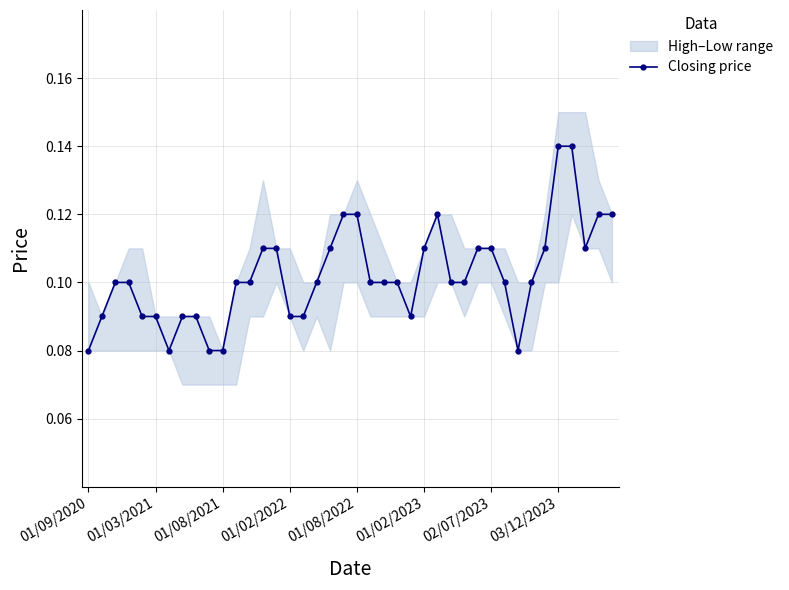

True or false: Closing price has more than 0 points higher than both neighbors.

True